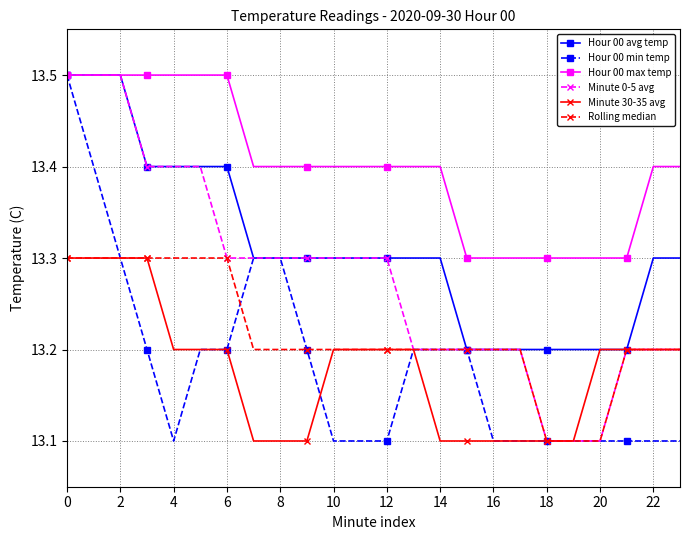

At how many categories does at least one series exceed 13?

24